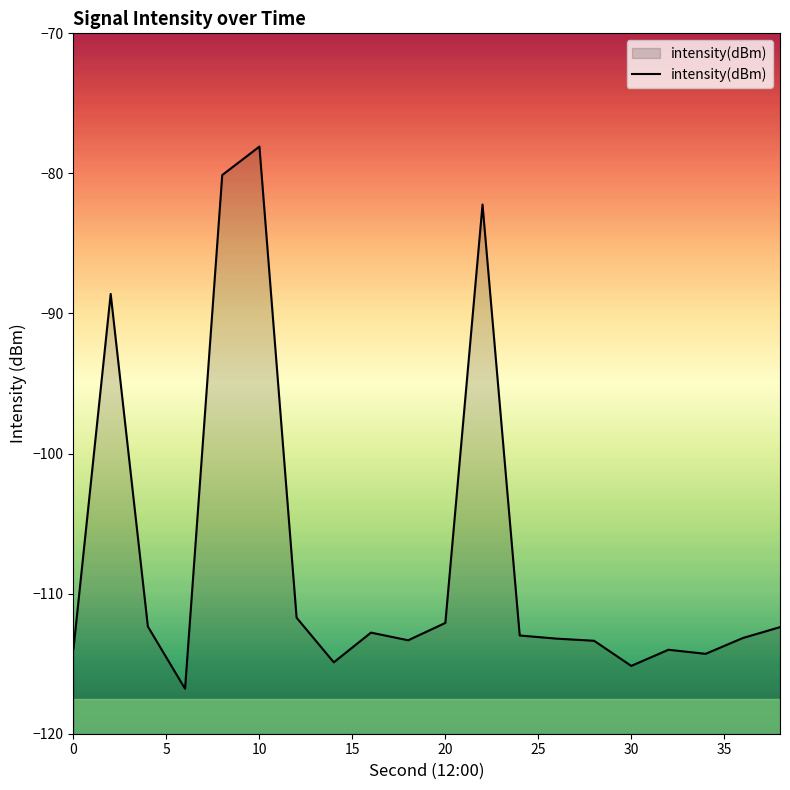

Which label corresponds to the largest value in the chart?

10